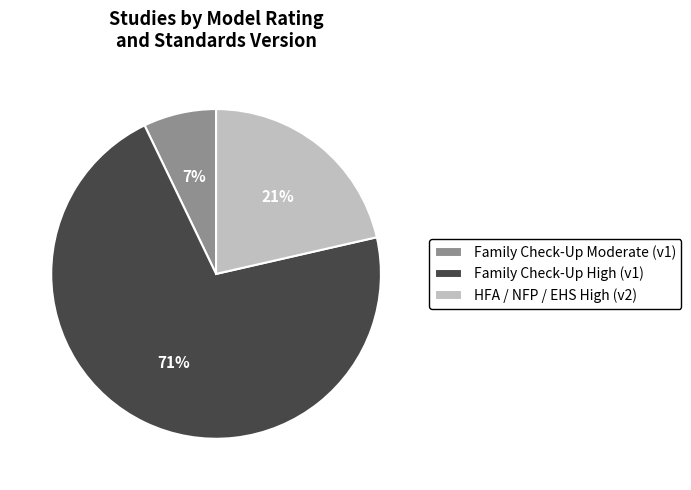

What percentage is the Family Check-Up Moderate (v1) slice, to the nearest percent?

7%